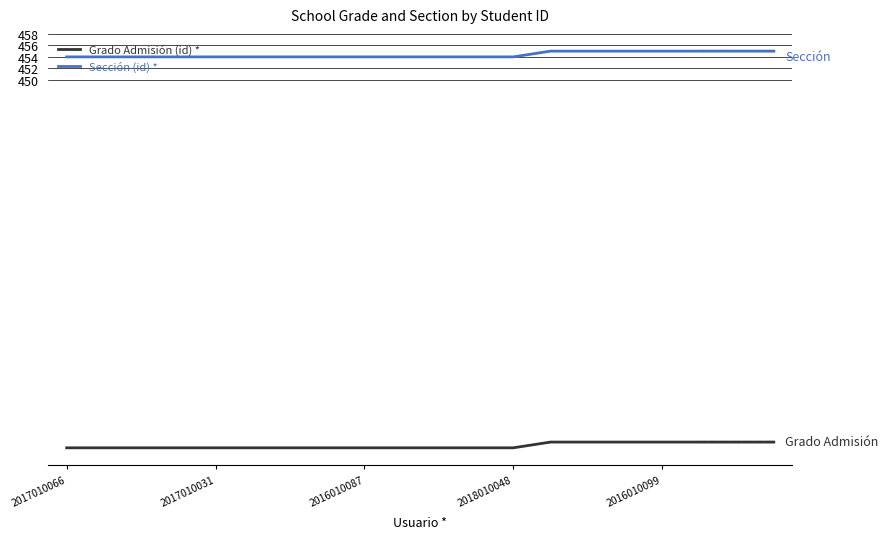

True or false: Grado Admisión (id) * and Sección (id) * intersect in this chart.

False